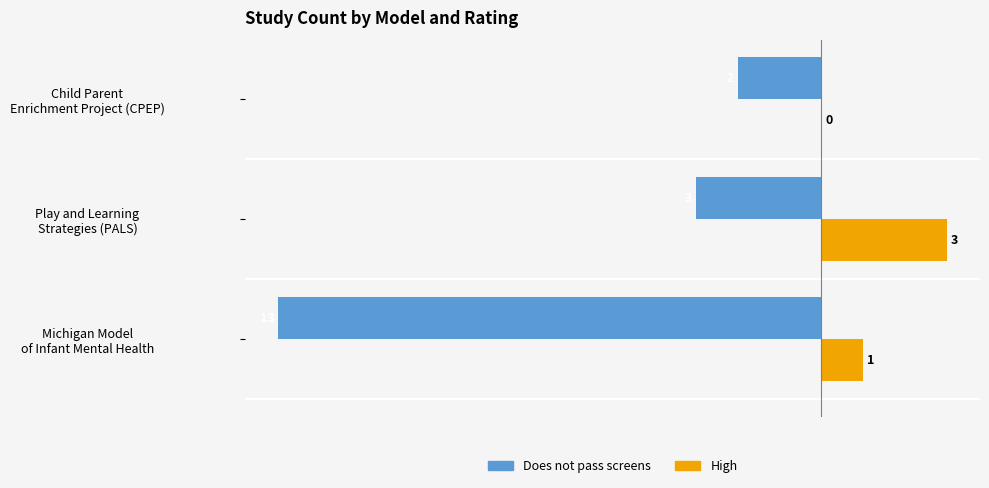

What is the sum of all High values?

4